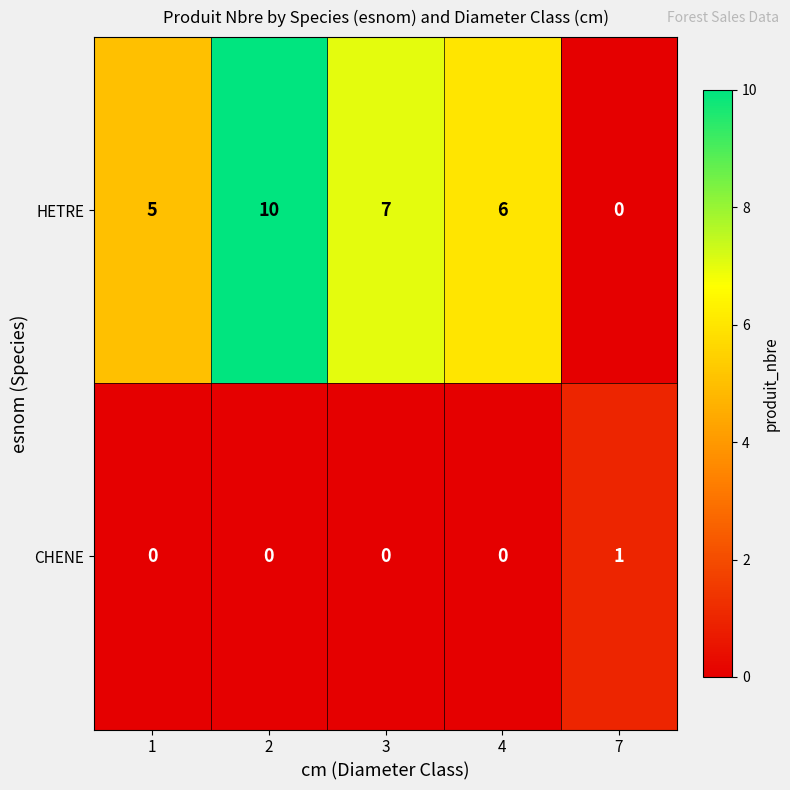

What is the average value of the HETRE series?

6